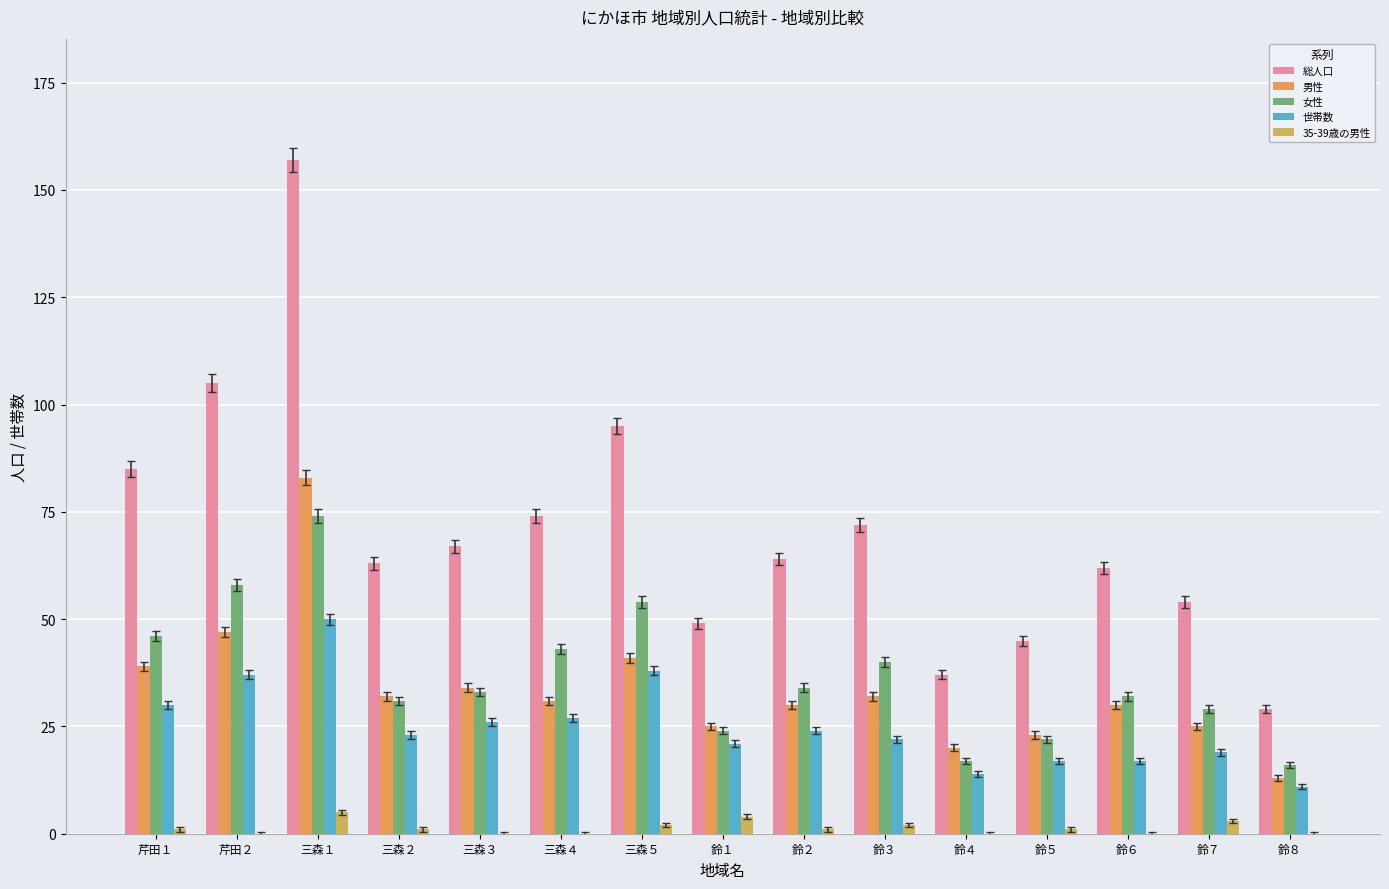

What is the highest value of the 世帯数 series?

50